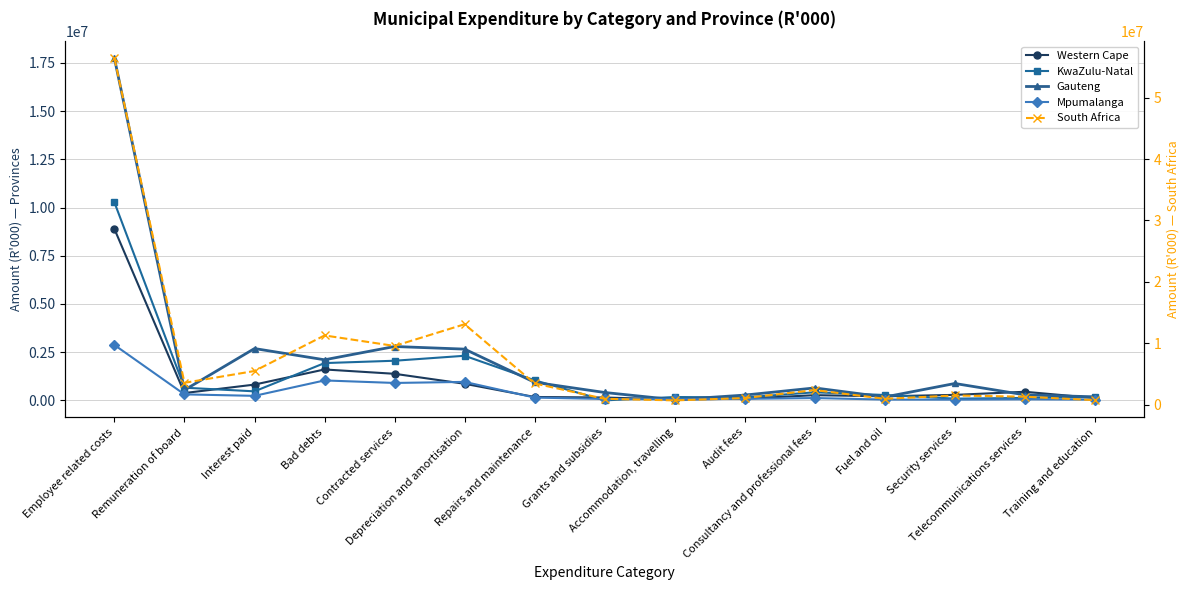

True or false: Gauteng has a value of 186847 at Training and education.

True